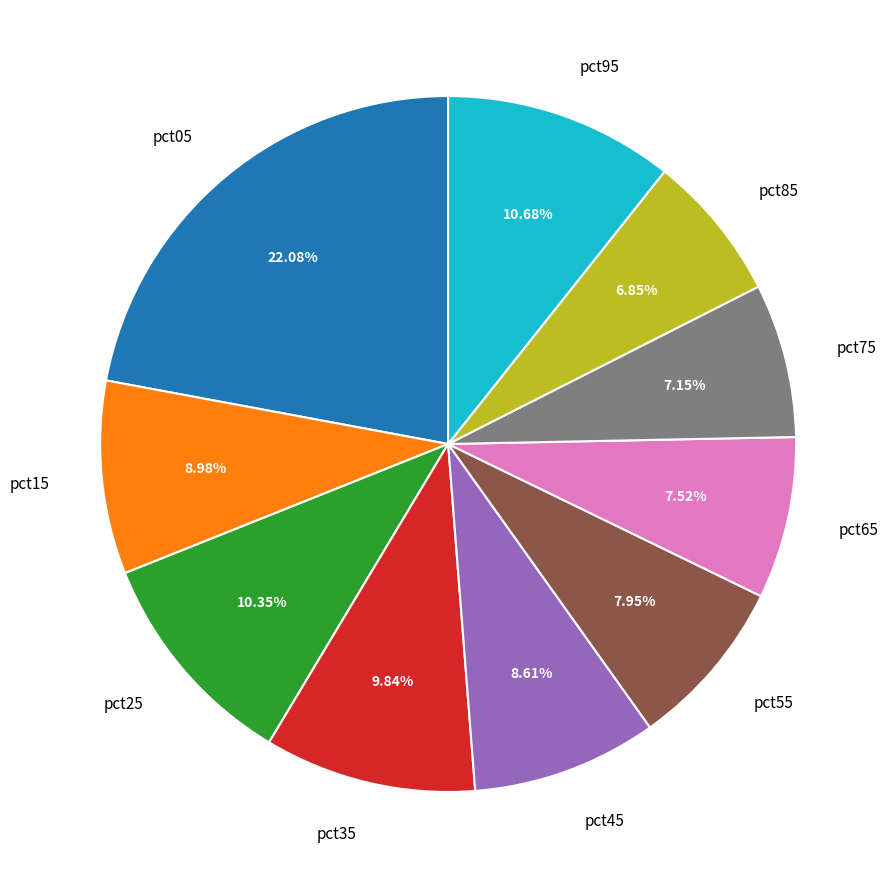

Do pct55 and pct85 together represent more than half of the pie?

No